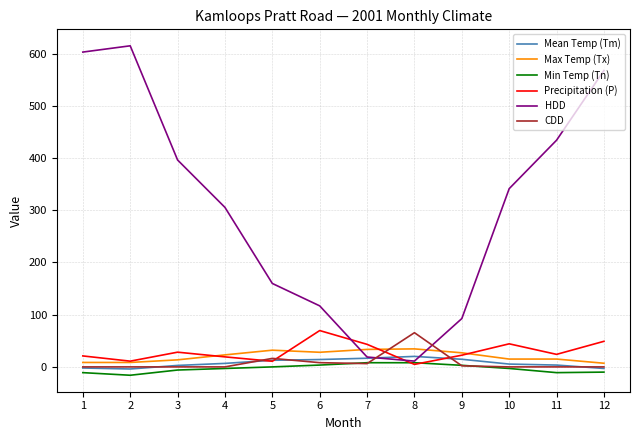

What is the average value of the CDD series?

8.2